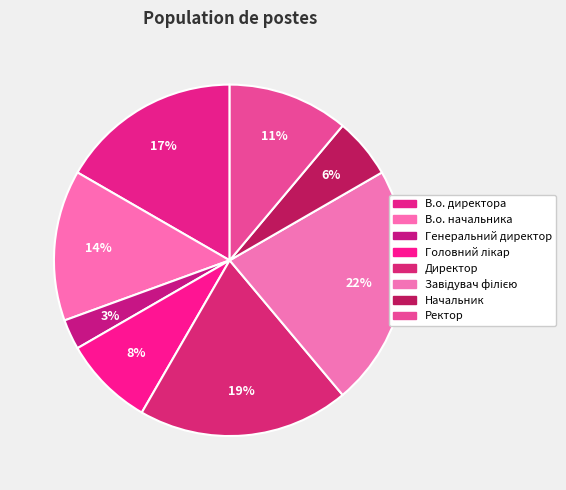

What percentage is the Головний лікар slice, to the nearest percent?

8%